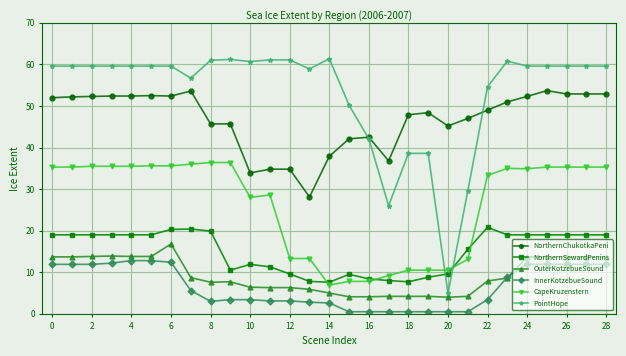

Count the number of data series in this chart.

6